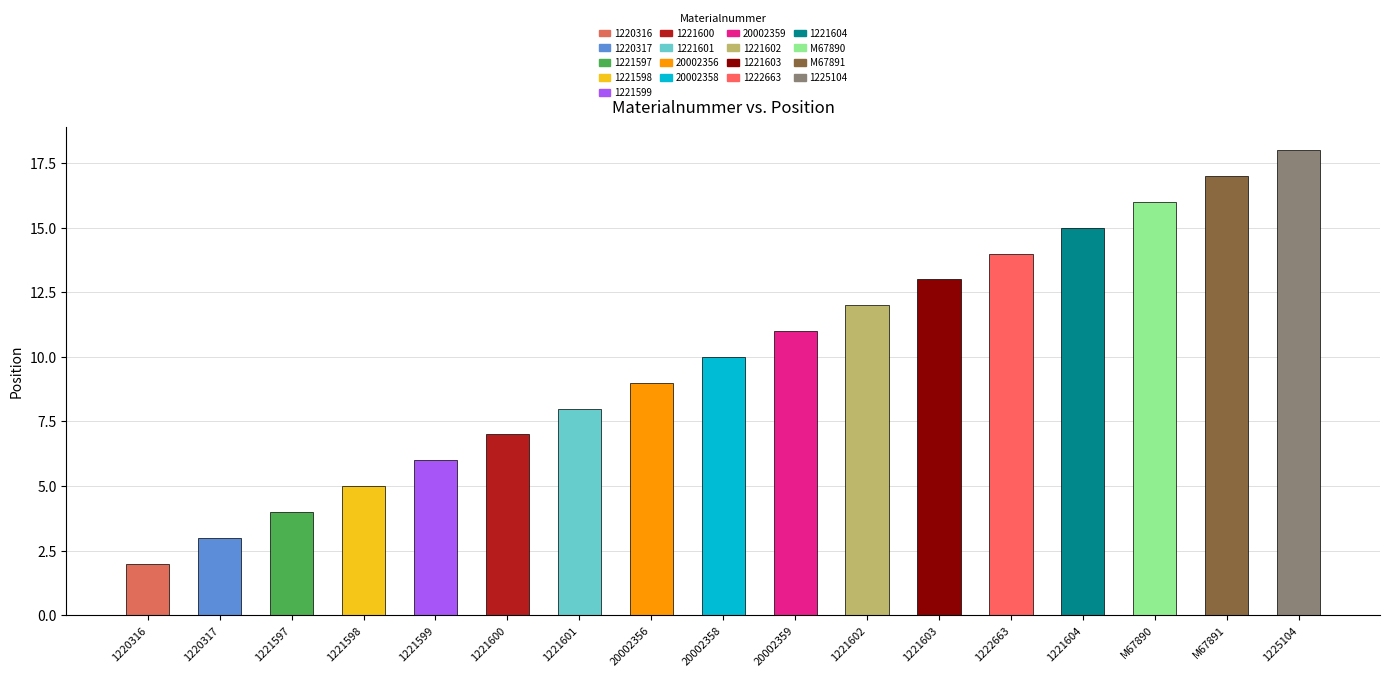

Reading right to left, transcribe all the data shown in this chart.

1225104=18	M67891=17	M67890=16	1221604=15	1222663=14	1221603=13	1221602=12	20002359=11	20002358=10	20002356=9	1221601=8	1221600=7	1221599=6	1221598=5	1221597=4	1220317=3	1220316=2